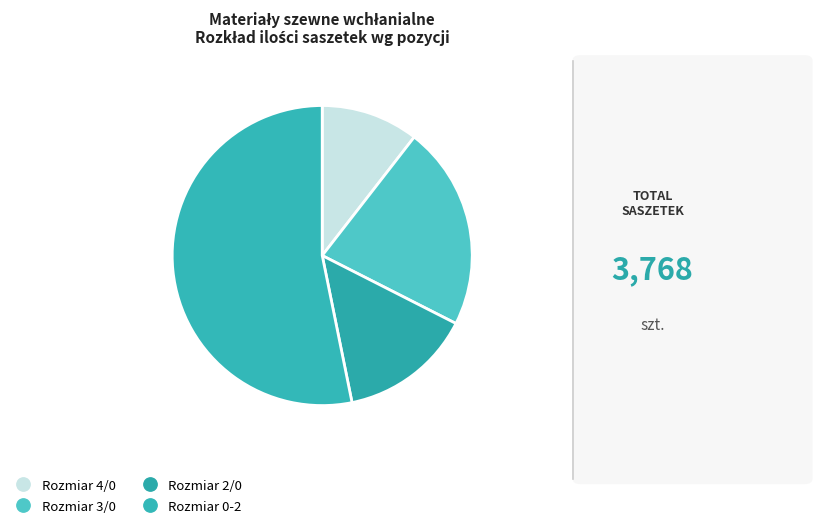

Count the number of slices in the pie.

4